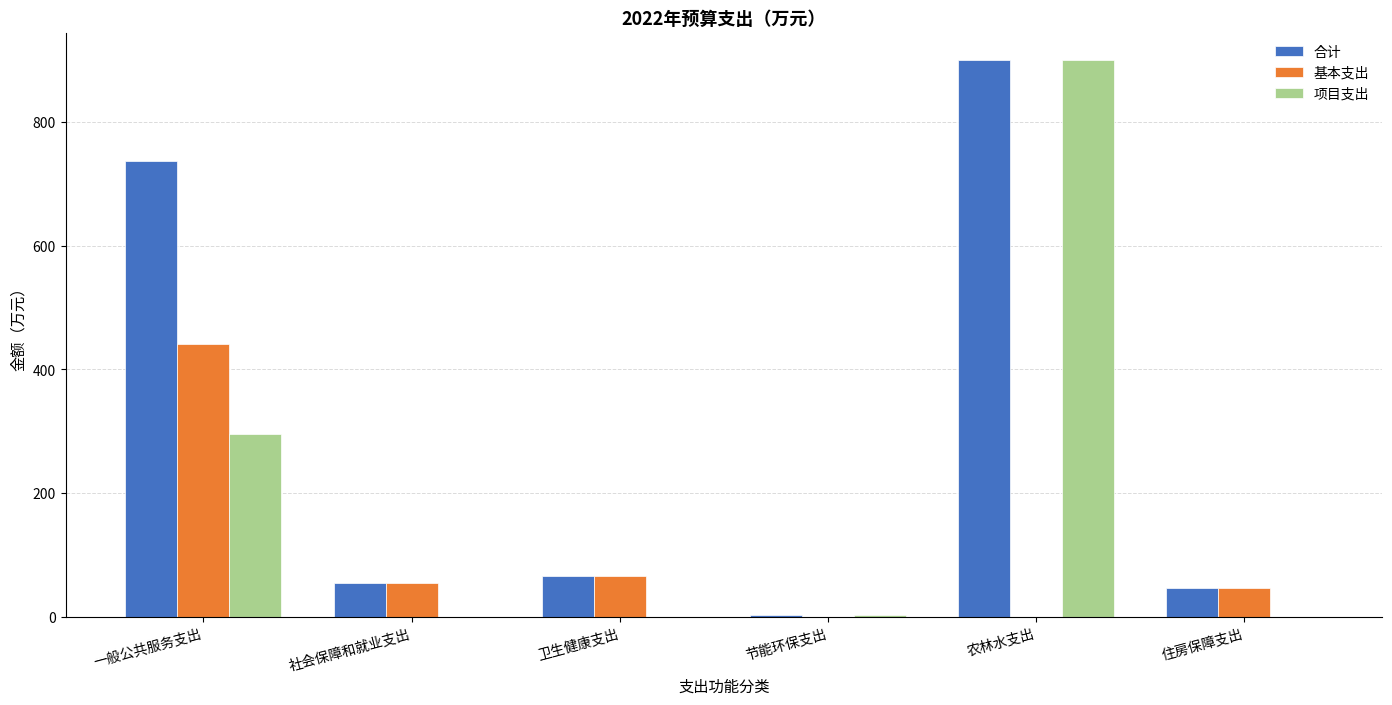

What is the total value across all series at 农林水支出?

1798.5